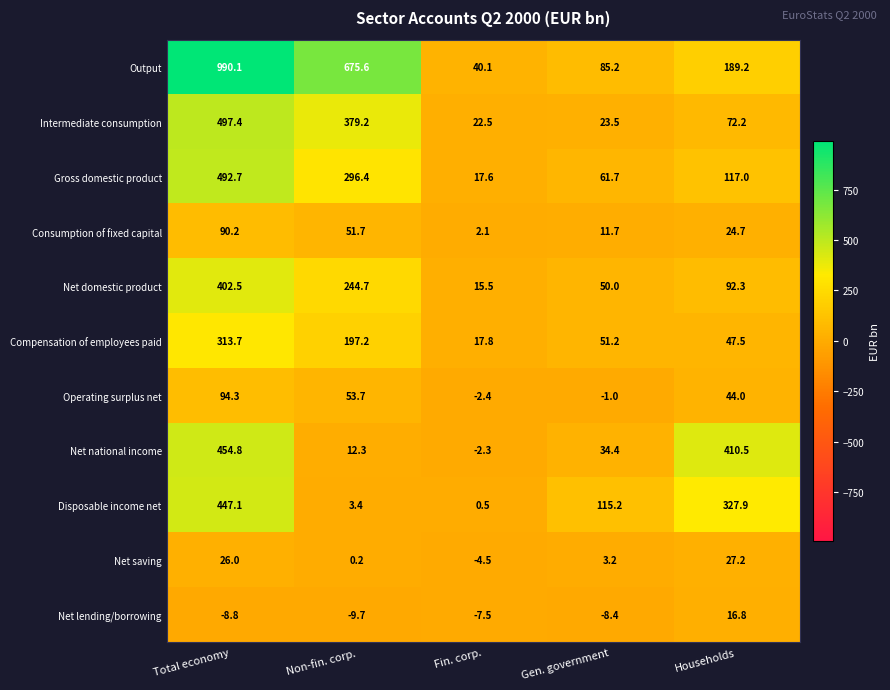

Which series changed the most between Fin. corp. and Gen. government?

Disposable income net